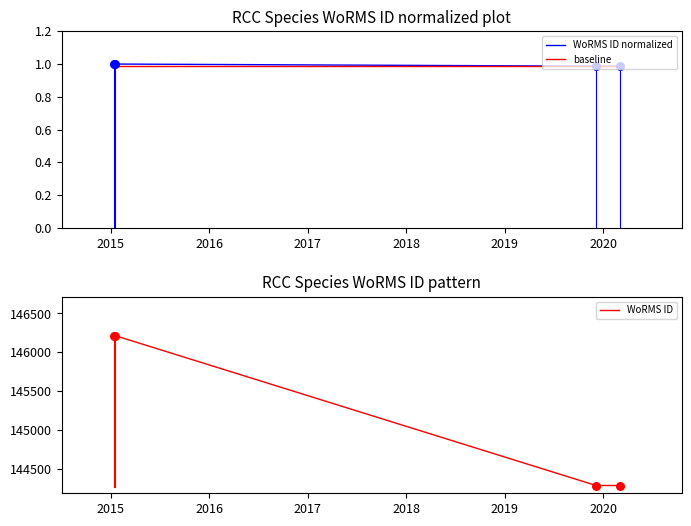

True or false: WoRMS ID has more than 2 interior local peaks.

False